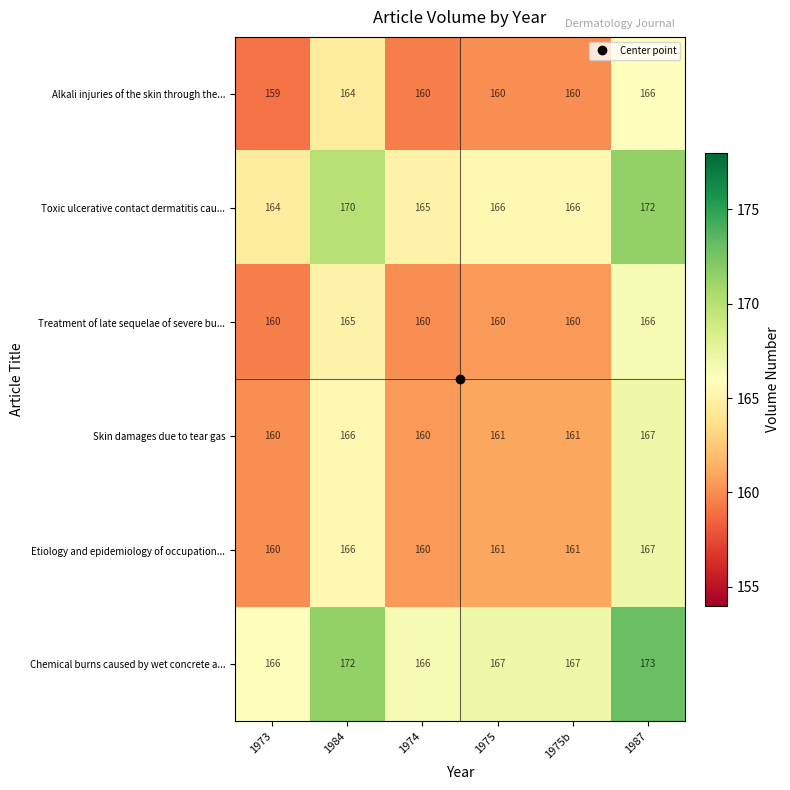

What is the sum of the Skin damages due to tear gas values at 1975 and 1973?

321